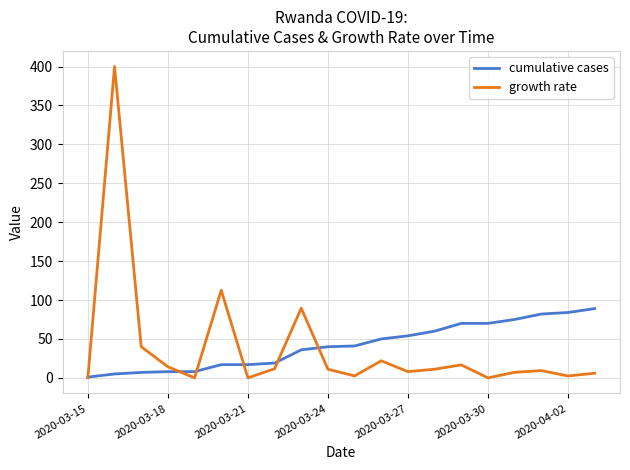

How many distinct data groups are displayed?

2